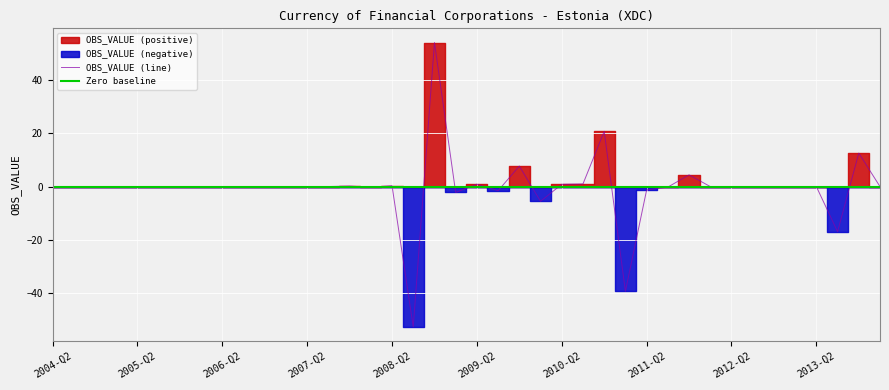

The chart shows a value of 0.0 at 2007-Q4. True or false?

False